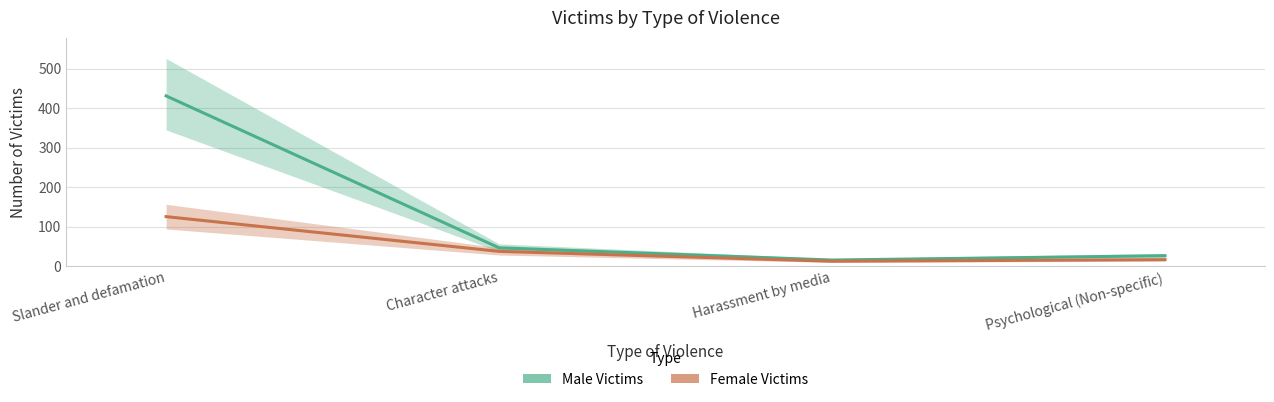

What is the difference between the maximum and minimum values in the Male Victims series?

416